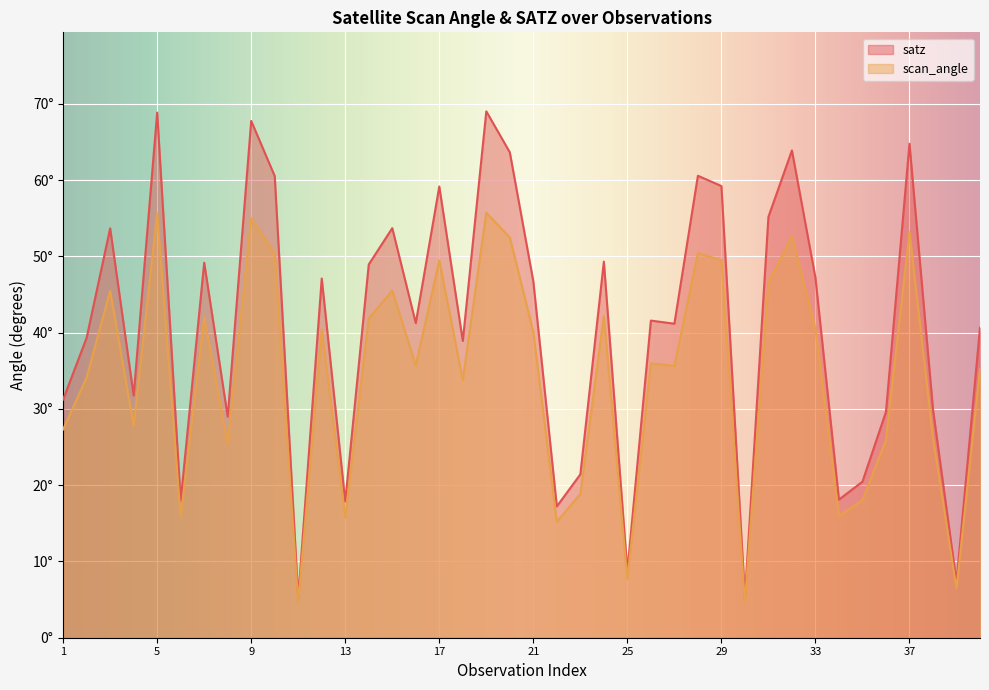

Where is satz nearest to the value 37?

18